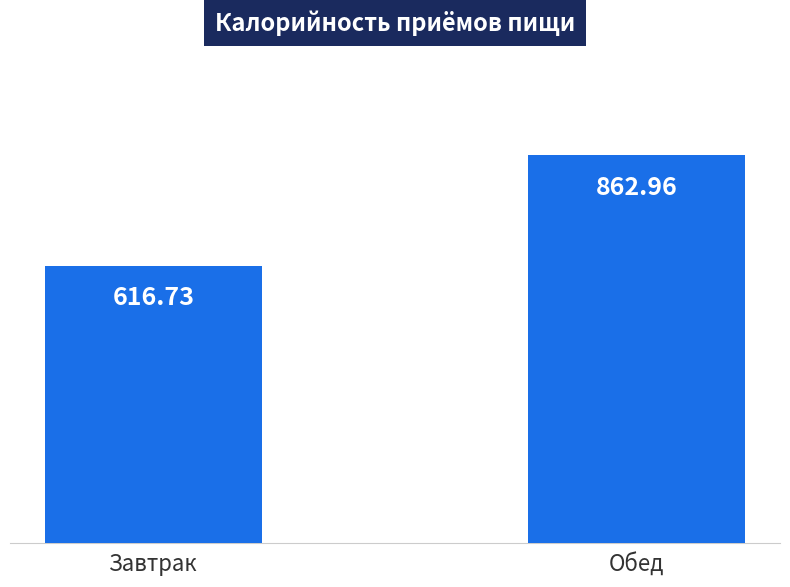

Which has a higher value, Завтрак or Обед?

Обед